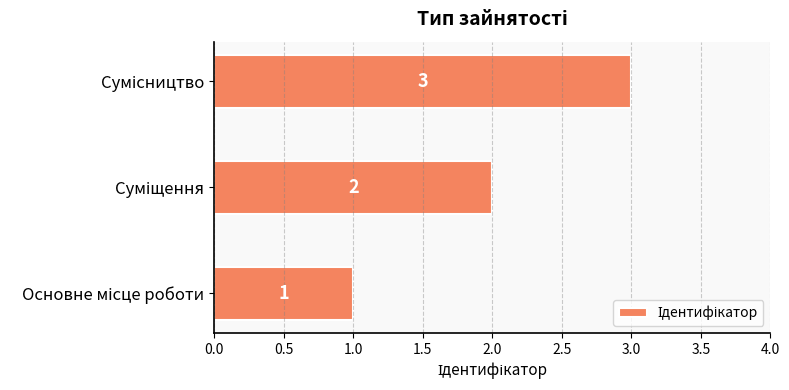

How many values are between 1 and 3?

3